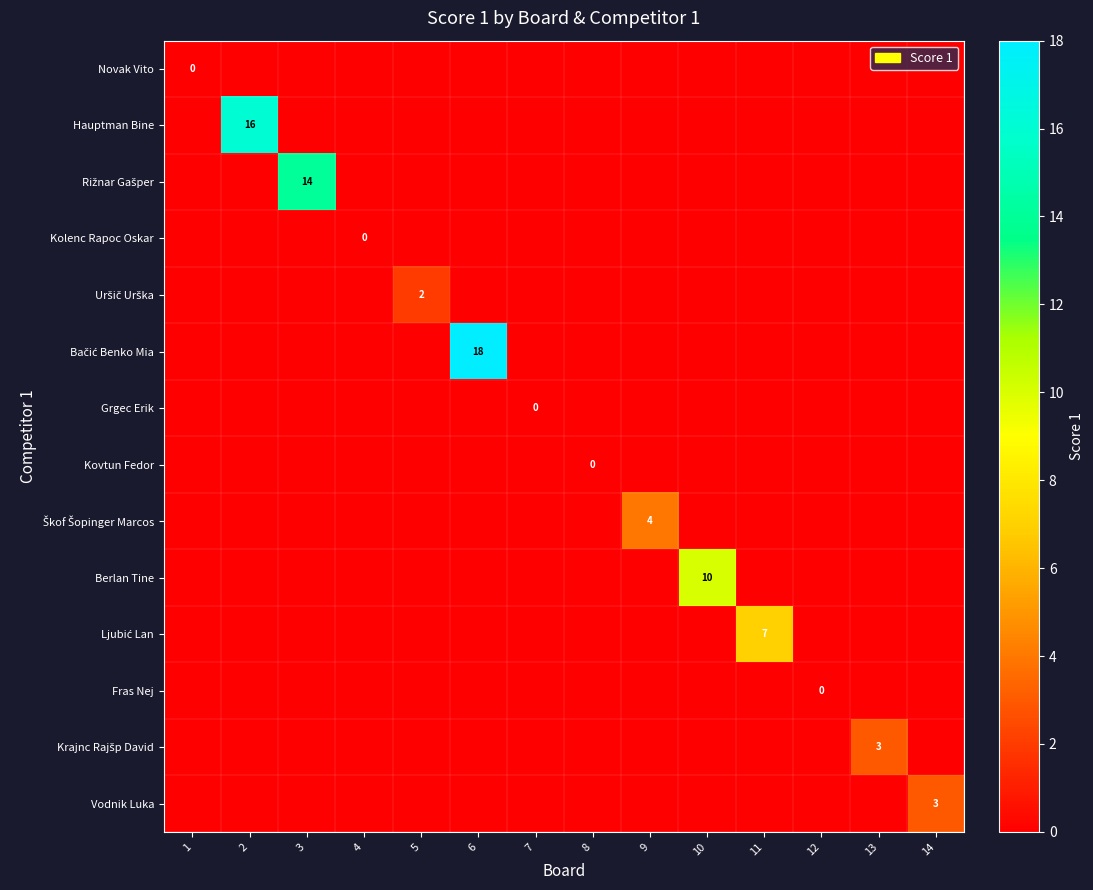

Which series changed the most between 1 and 13?

Krajnc Rajšp David